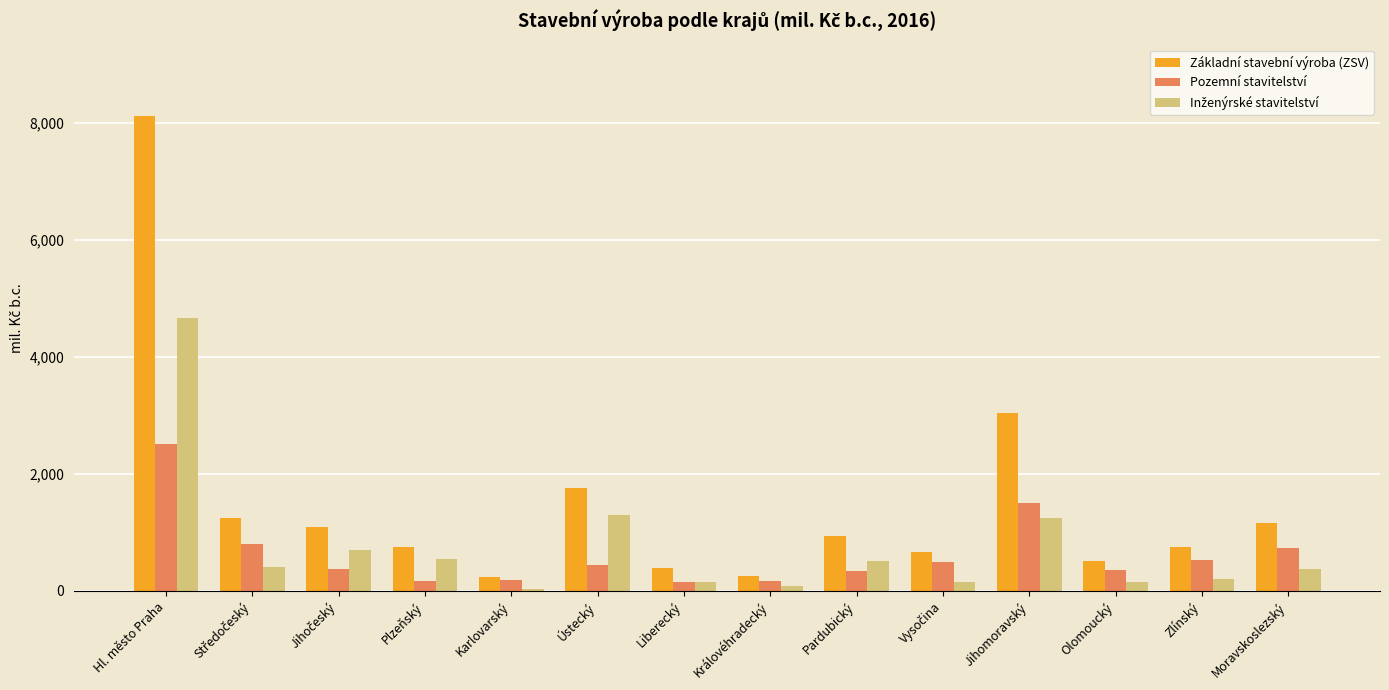

What is the maximum value shown in the chart?

8120